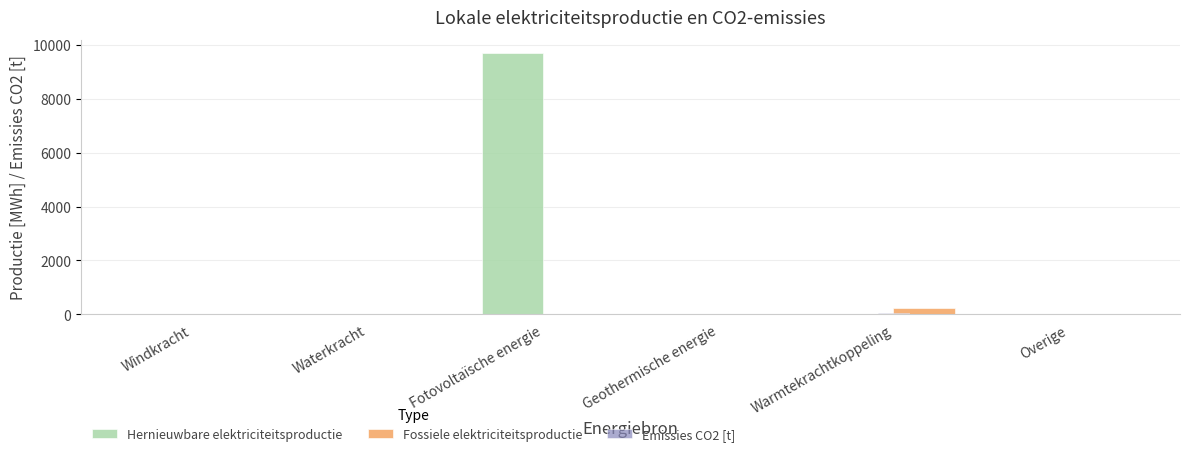

True or false: Hernieuwbare elektriciteitsproductie has a value of 0.0 at Windkracht.

True